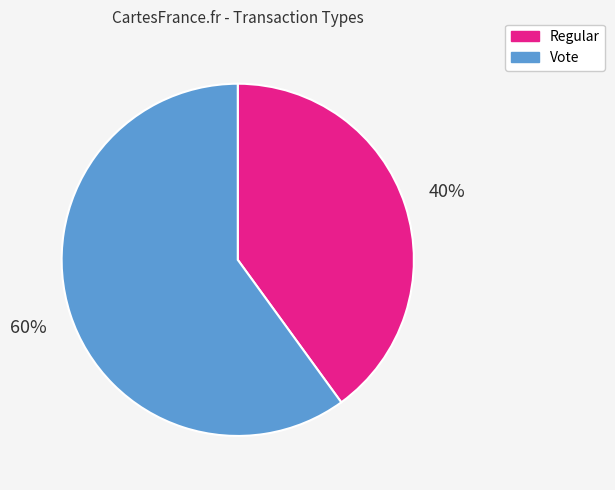

Which category has the smallest portion of the pie?

Regular